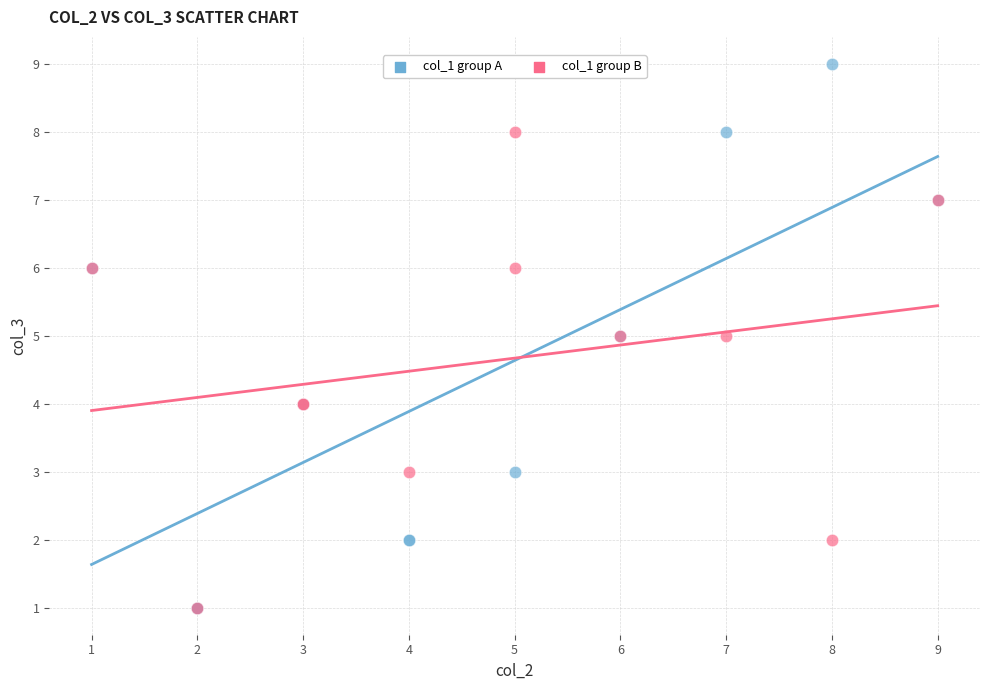

Which series has the widest spread of Y values?

col_1 group A